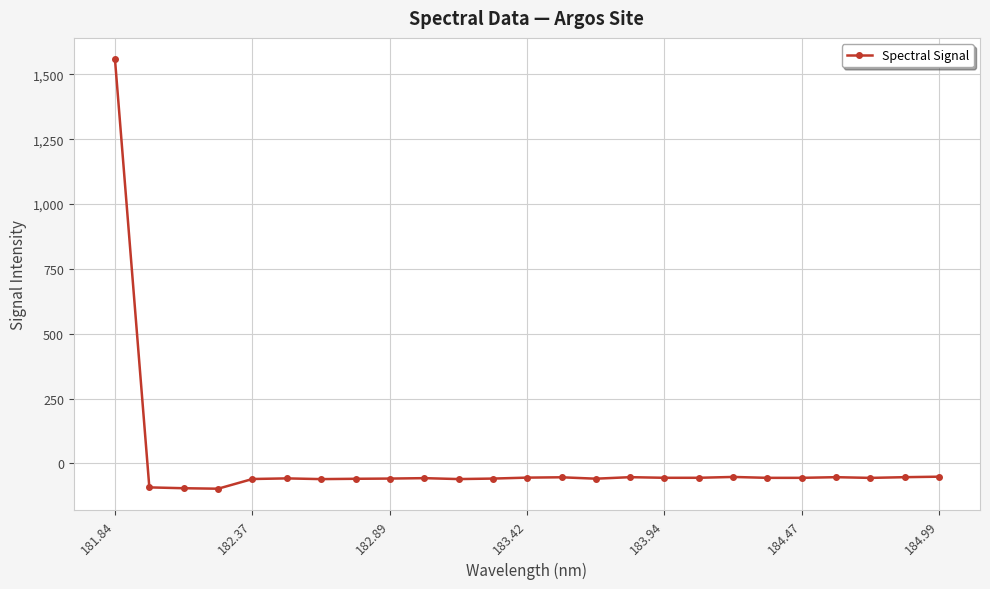

What is the value of the 17th point from the left?

-55.4